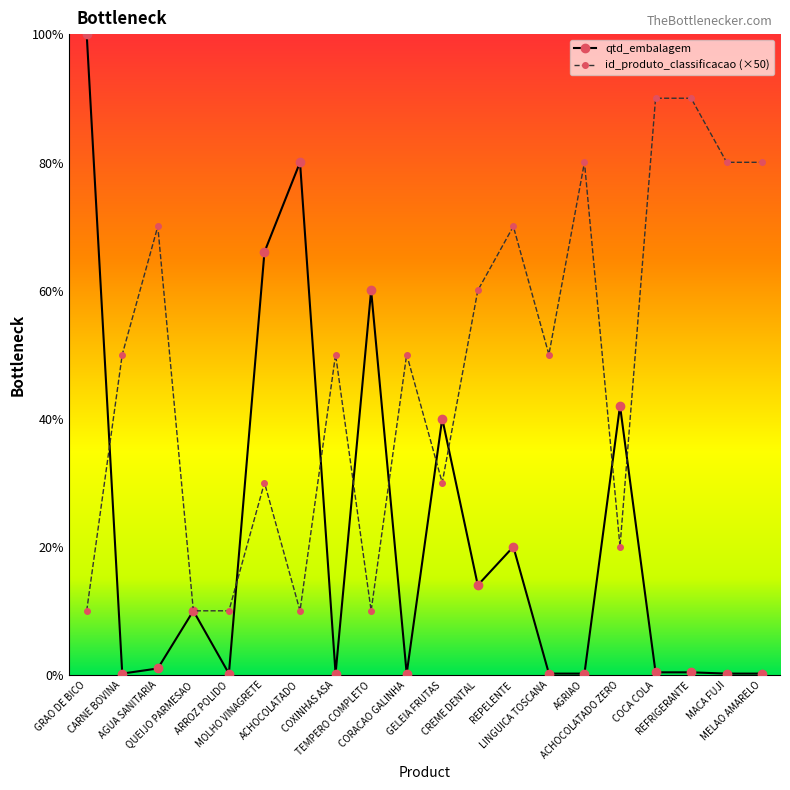

How many times do id_produto_classificacao (×50) and qtd_embalagem cross each other?

9